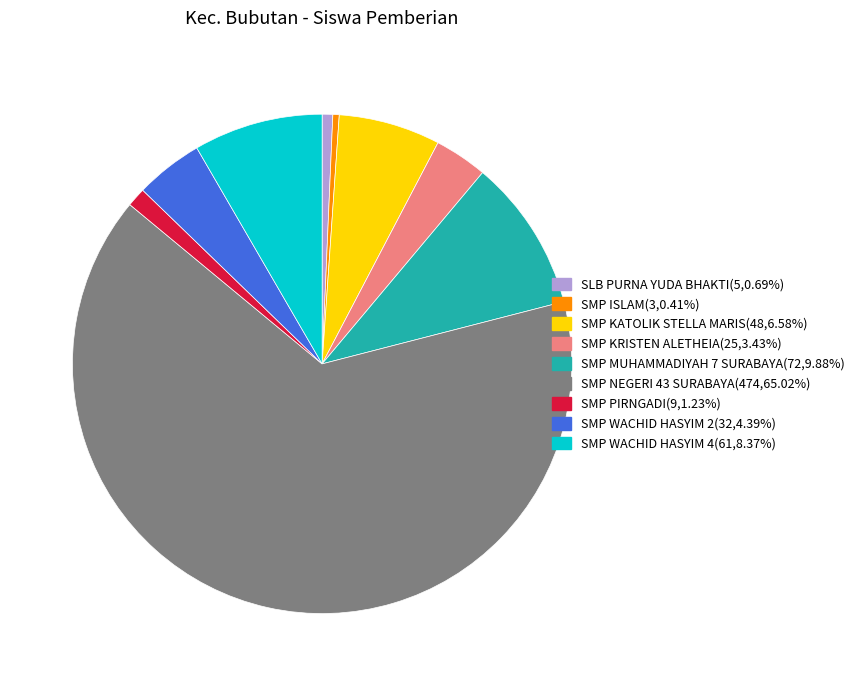

Count the number of slices in the pie.

9